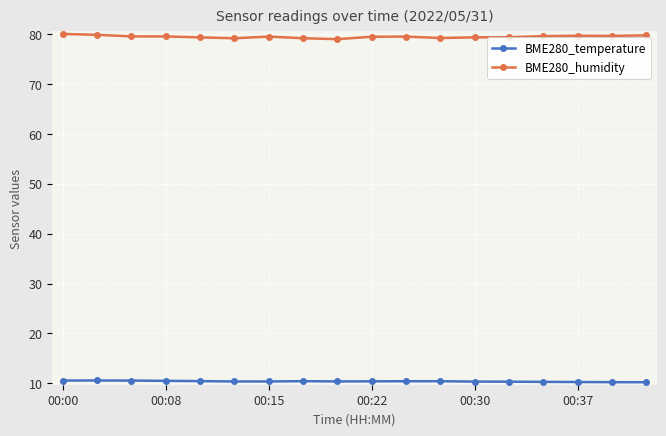

Which series has the largest total across all categories?

BME280_humidity